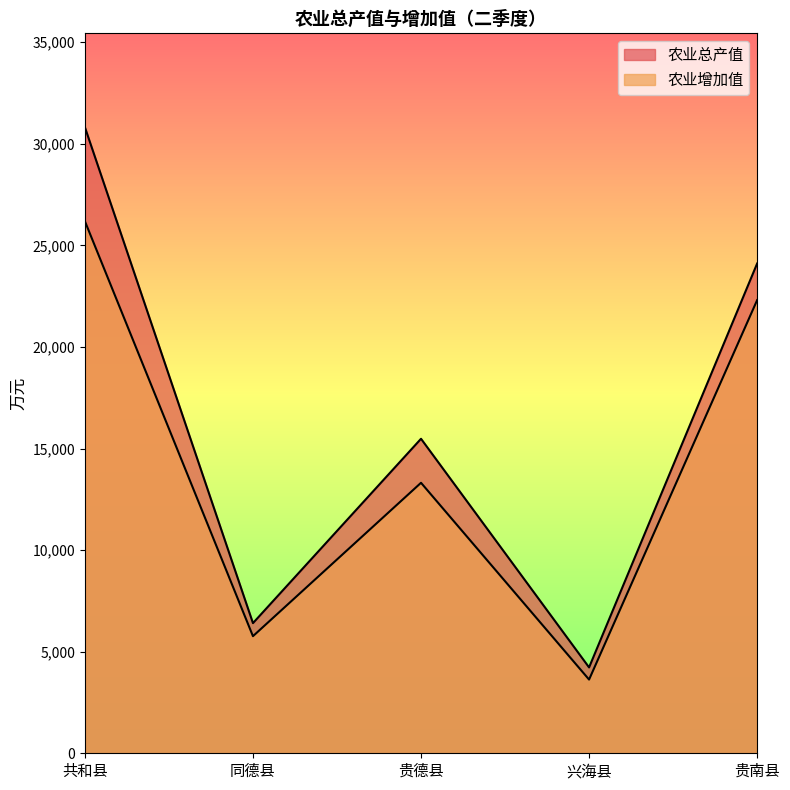

List the series in order of their overall mean, highest first.

农业总产值, 农业增加值